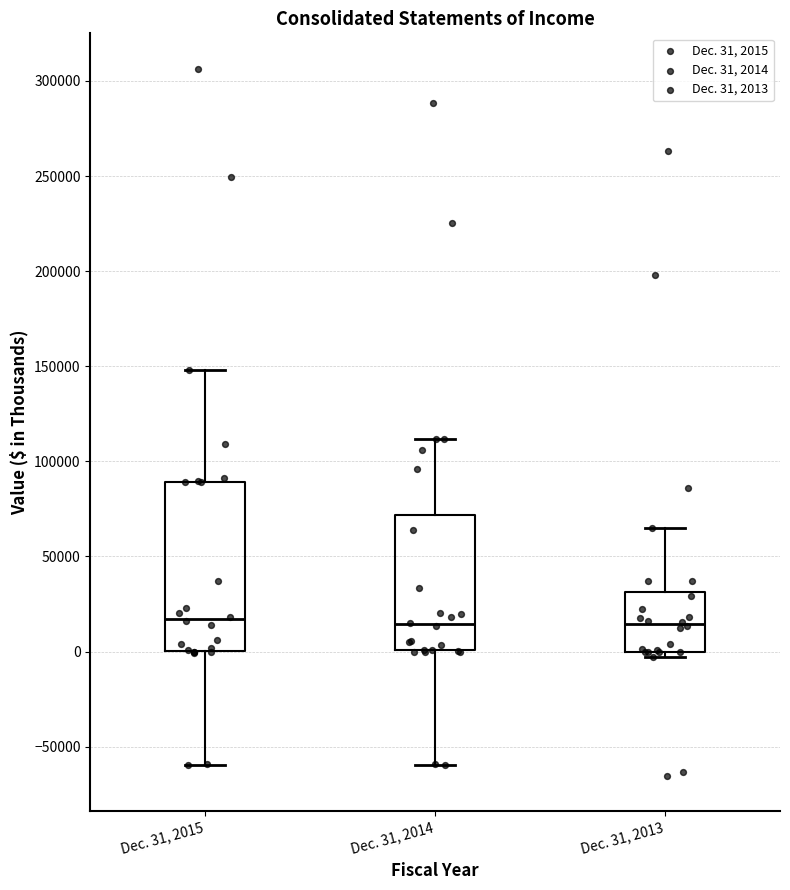

Reading left to right, read every box against the y-axis: the position of its median line, the range the box covers, and the ends of its whiskers. The values are not printed on the chart, so give them approximately, as read against the axis.

Dec. 31, 2015: median 15000, box 0 to 90000, whiskers -60000 to 150000
Dec. 31, 2014: median 15000, box 0 to 70000, whiskers -60000 to 110000
Dec. 31, 2013: median 15000, box 0 to 30000, whiskers -5000 to 65000